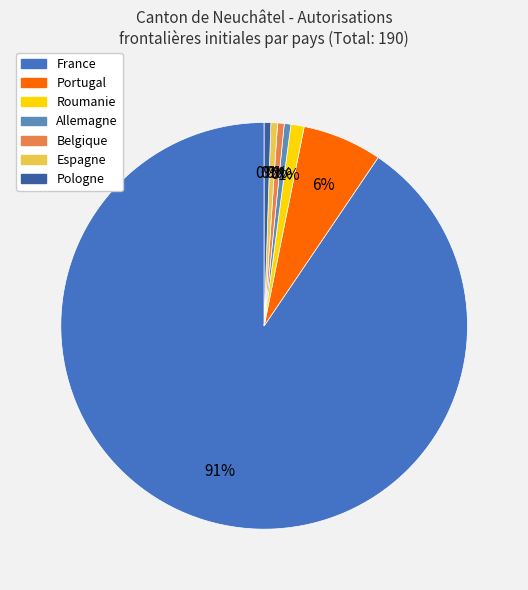

Which has a higher value, Espagne or Roumanie?

Roumanie